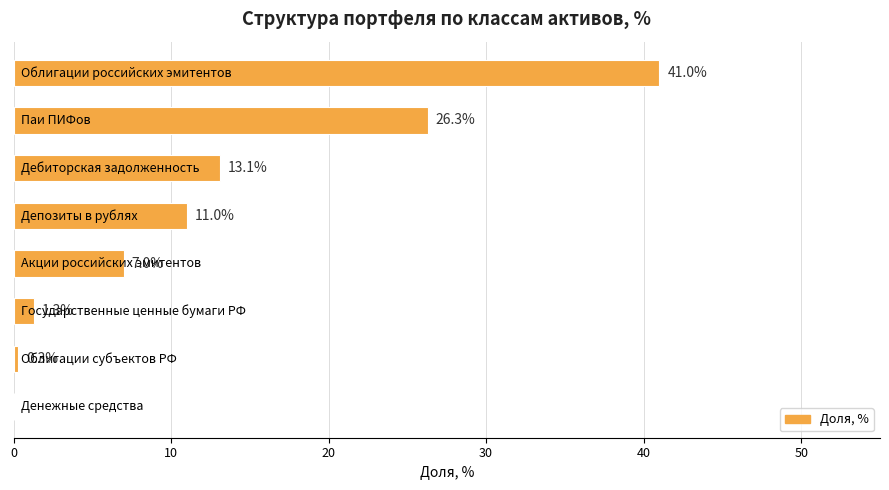

What is the maximum value shown in the chart?

41.0